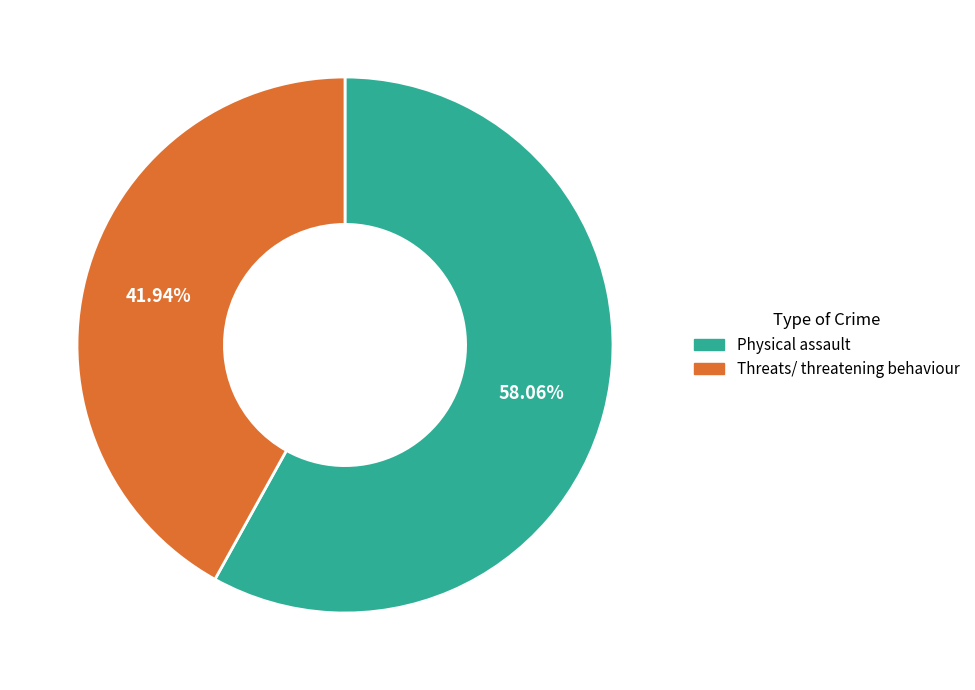

How many slices are in this pie chart?

2